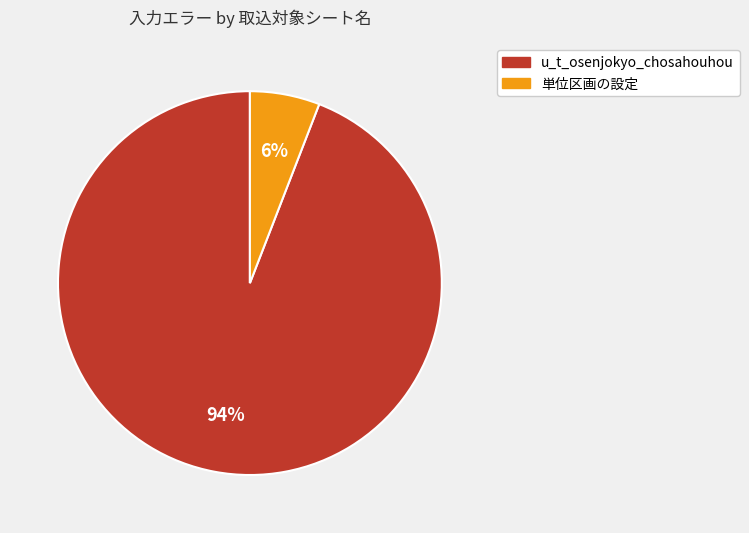

How many segments does this pie chart have?

2